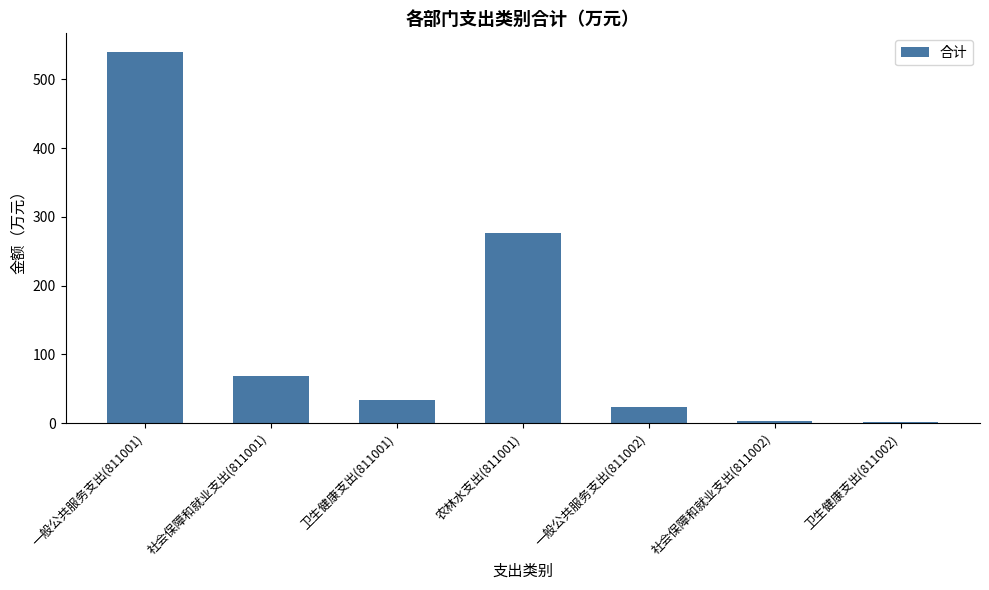

How many values exceed 33?

4